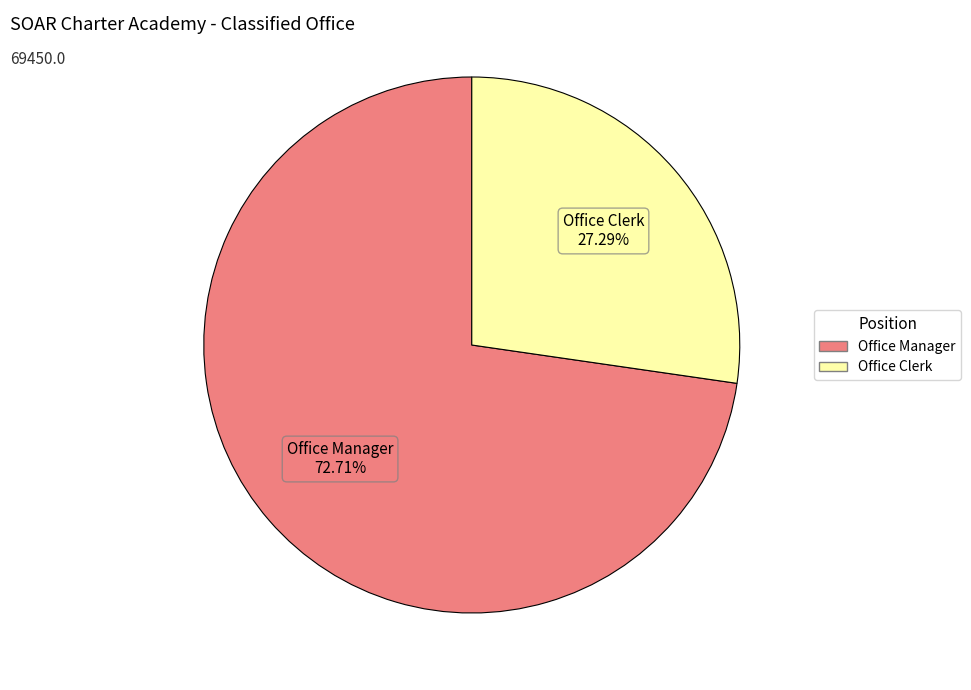

To the nearest percent, what percentage of the pie is Office Manager?

73%